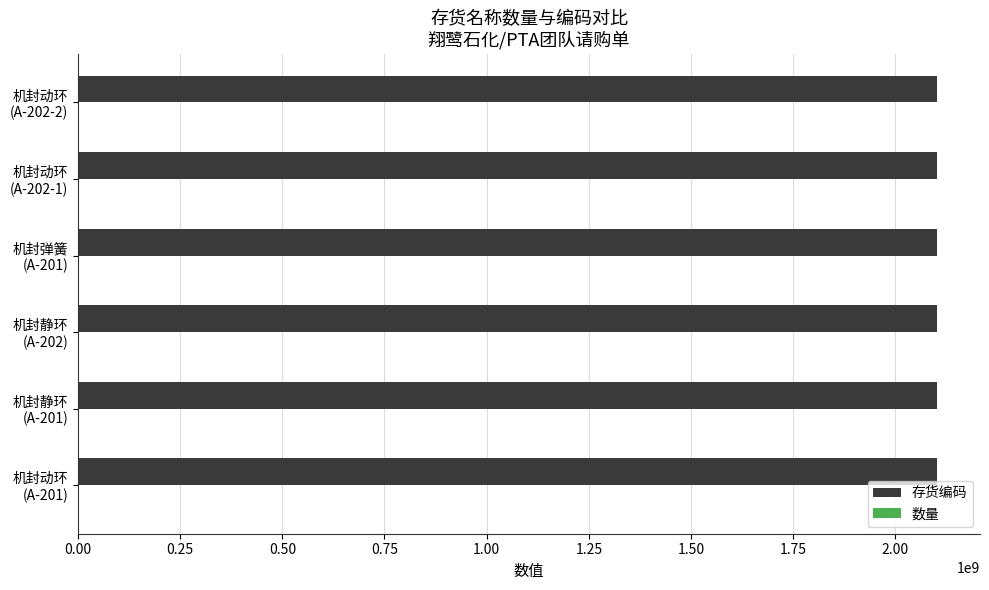

What is the maximum value shown in the chart?

2101990086